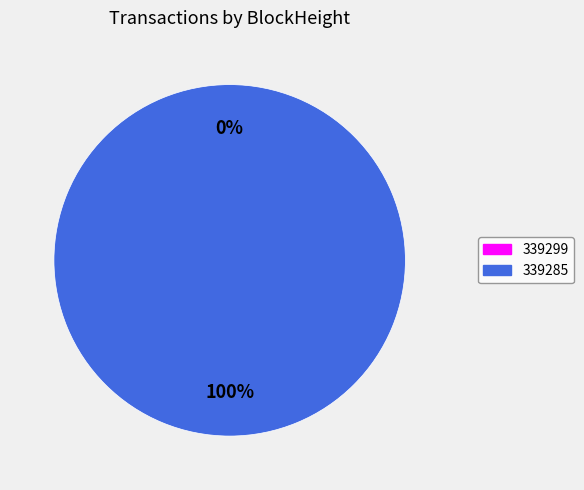

Do 339285 and 339299 together represent more than half of the pie?

Yes